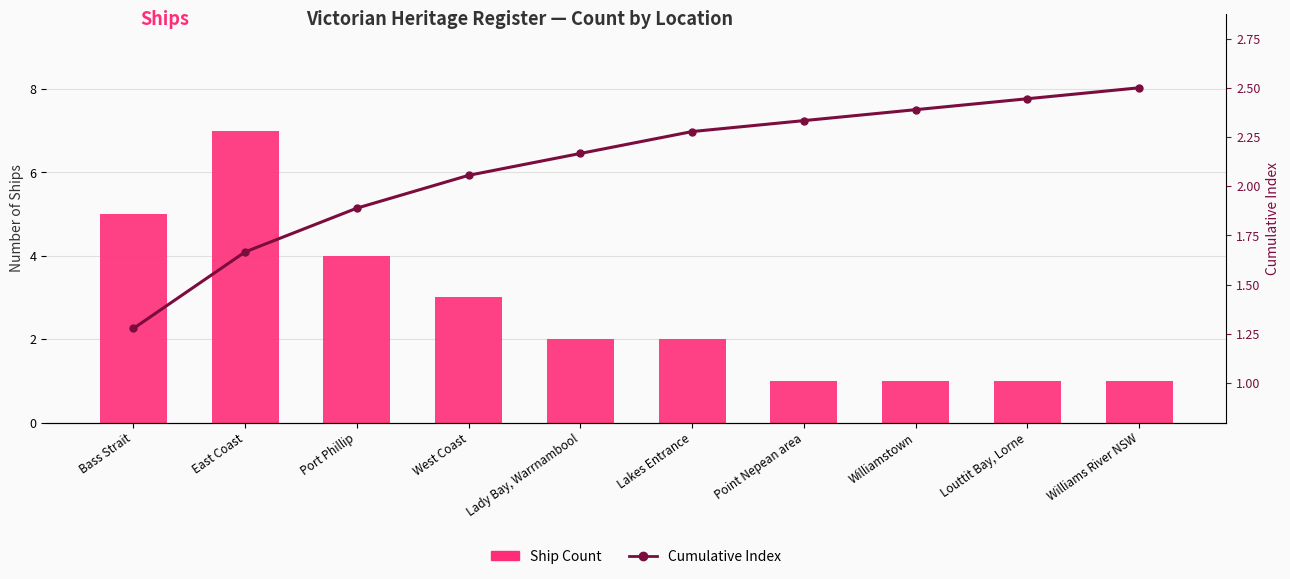

The Ship Count series shows 0.6 at Louttit Bay, Lorne. True or false?

False